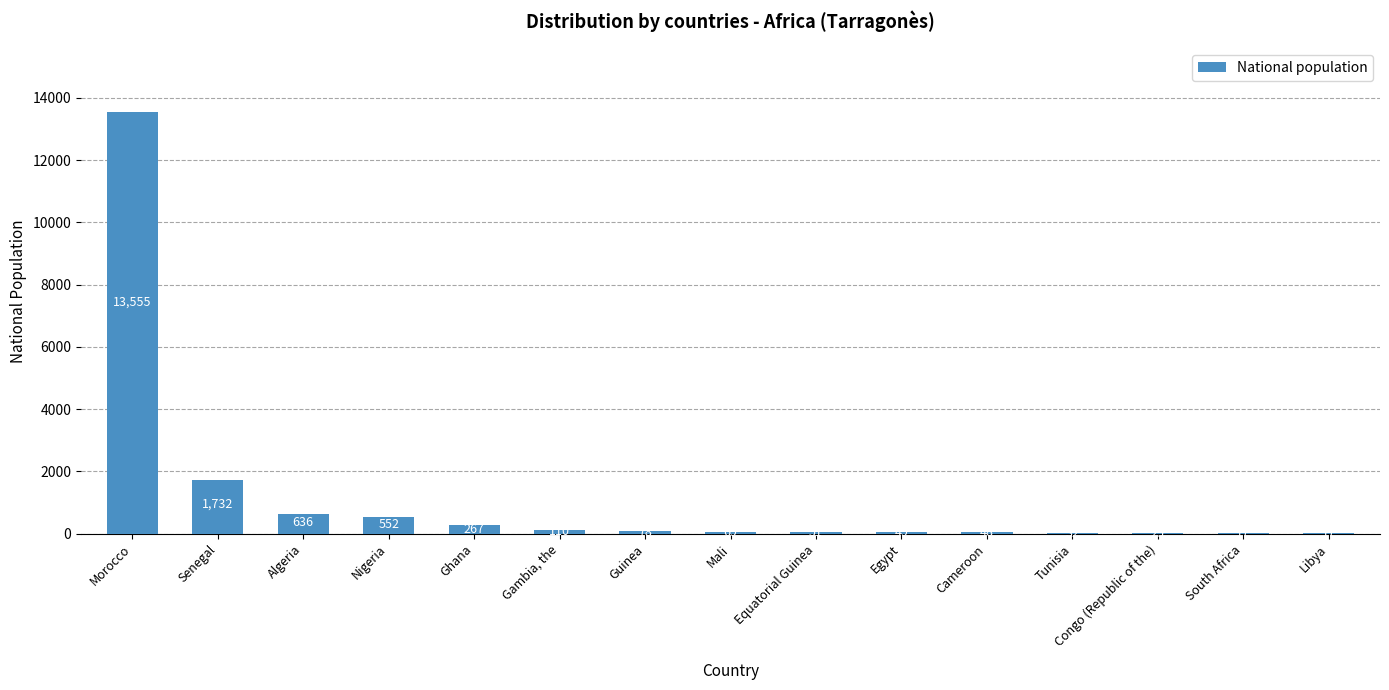

How many distinct data groups are displayed?

1